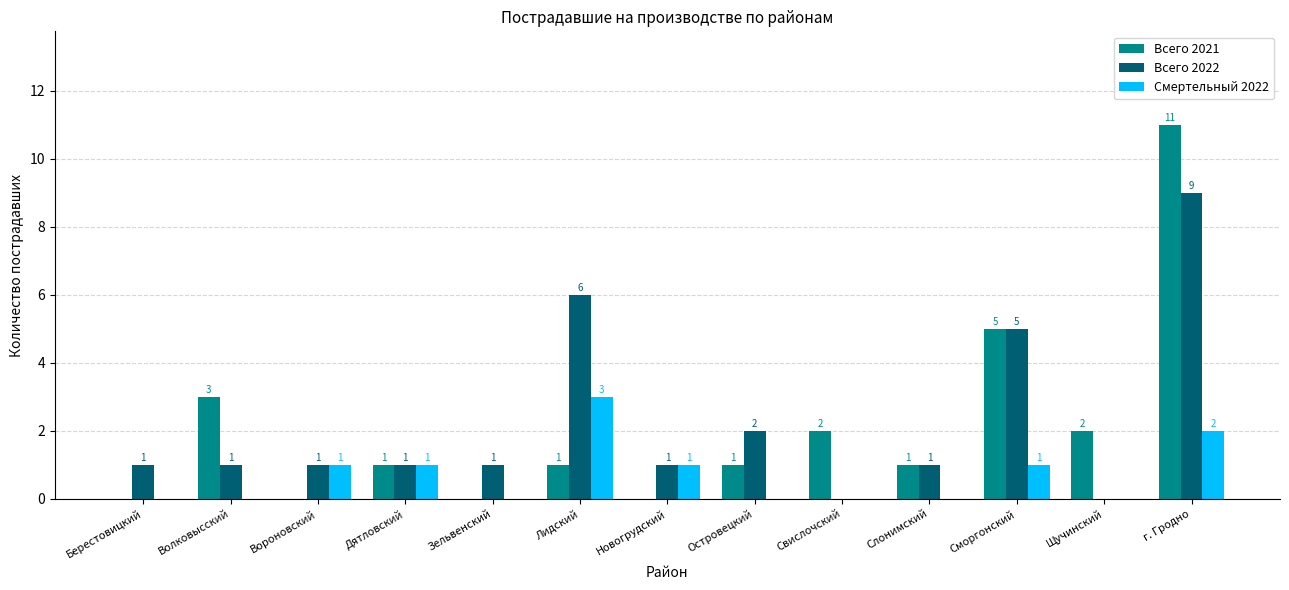

At which label does Всего 2021 reach its peak?

г. Гродно